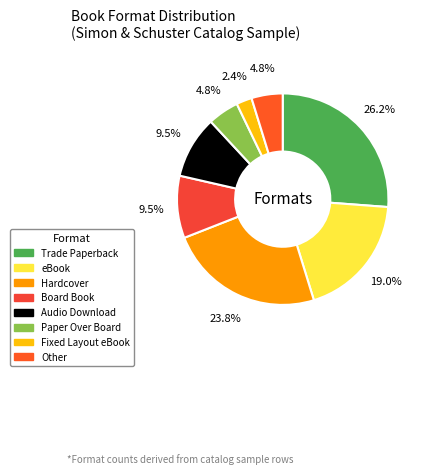

Is there any slice that represents more than half of the pie?

No